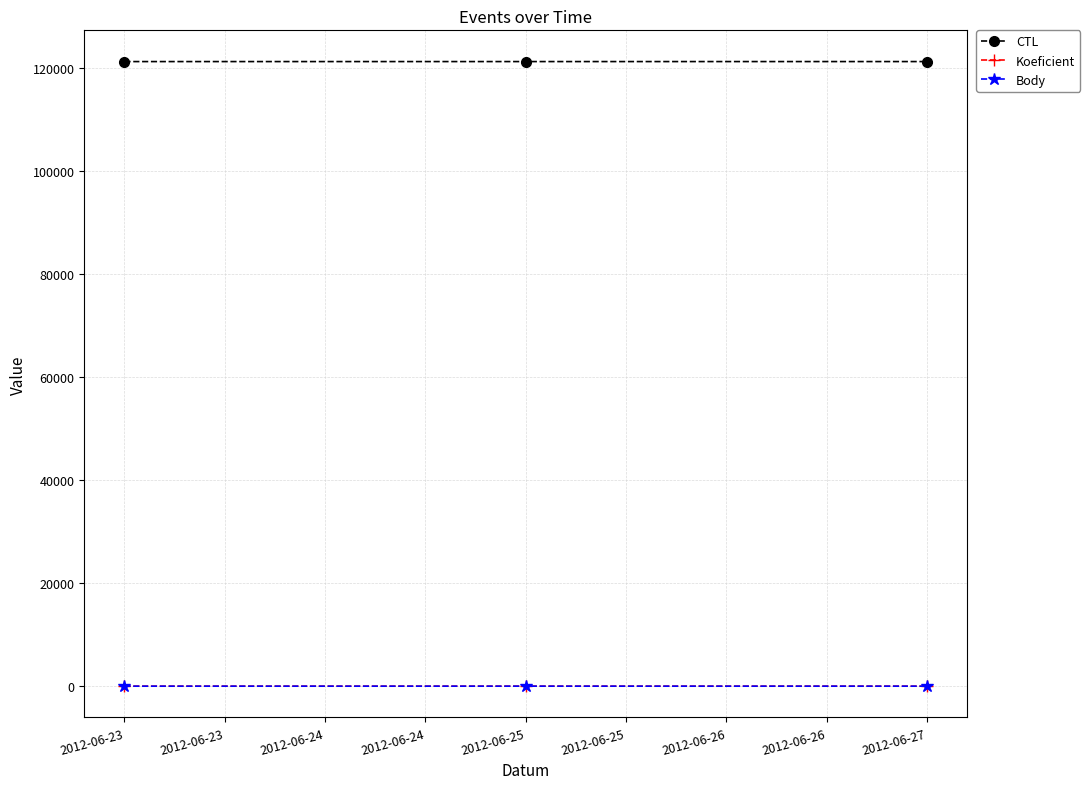

The Koeficient series shows 1 at 2012-06-25. True or false?

False